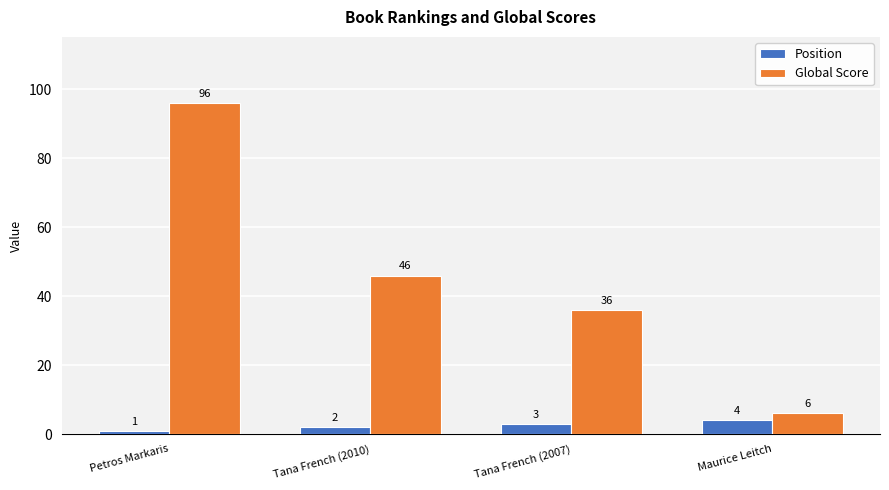

Is the value of Position at Tana French (2007) greater than the value of Global Score at Maurice Leitch?

No